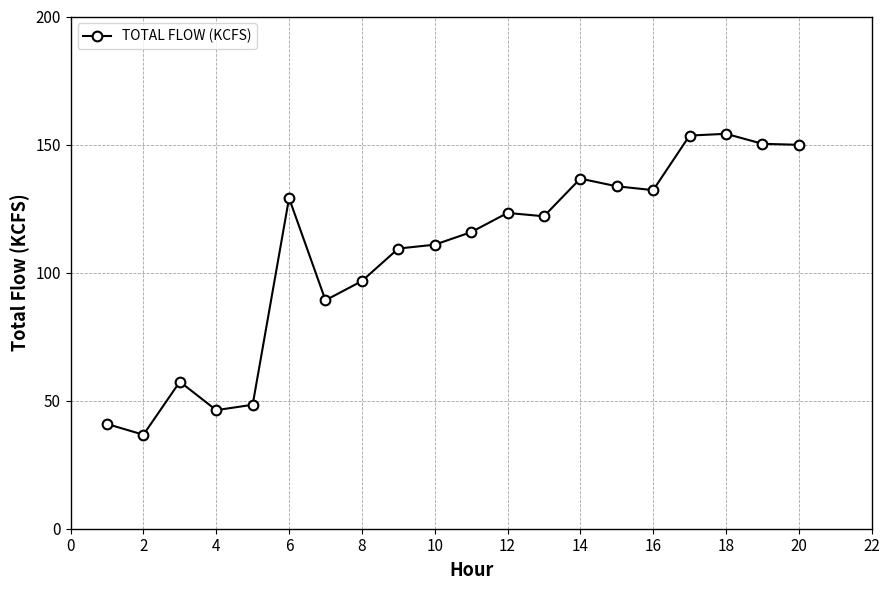

What is the value of the 9th point from the left?

109.4